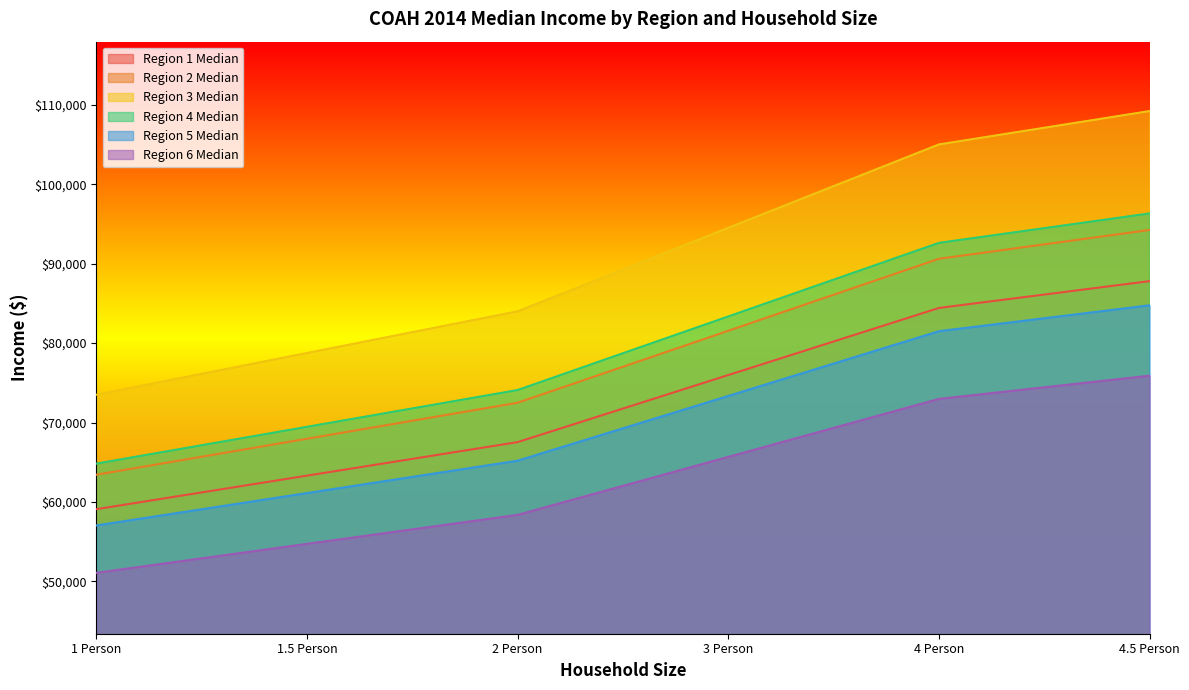

List the labels in order of Region 5 Median value, largest first.

4.5 Person, 4 Person, 3 Person, 2 Person, 1.5 Person, 1 Person